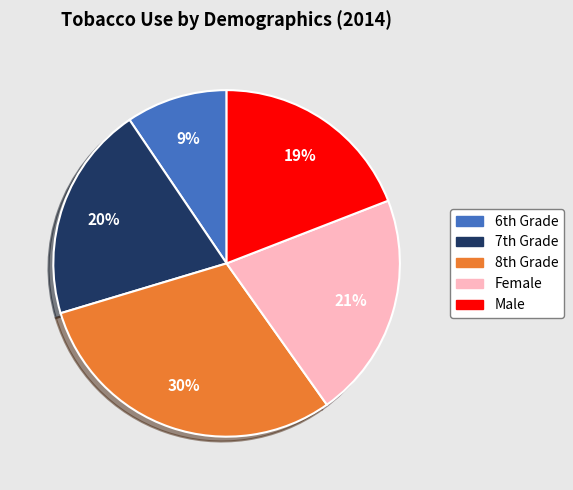

Rank the categories by value from lowest to highest.

6th Grade, Male, 7th Grade, Female, 8th Grade